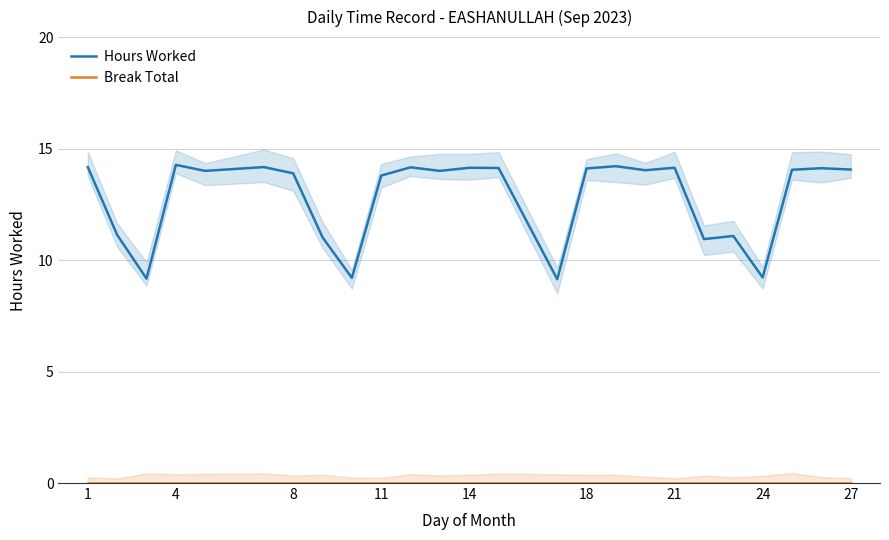

The value of Hours Worked at 11 is 13.8. True or false?

True